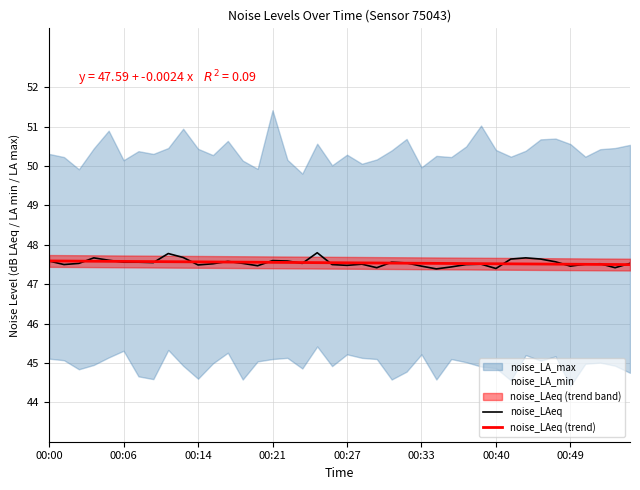

What is the highest value of the noise_LAeq (trend) series?

47.6